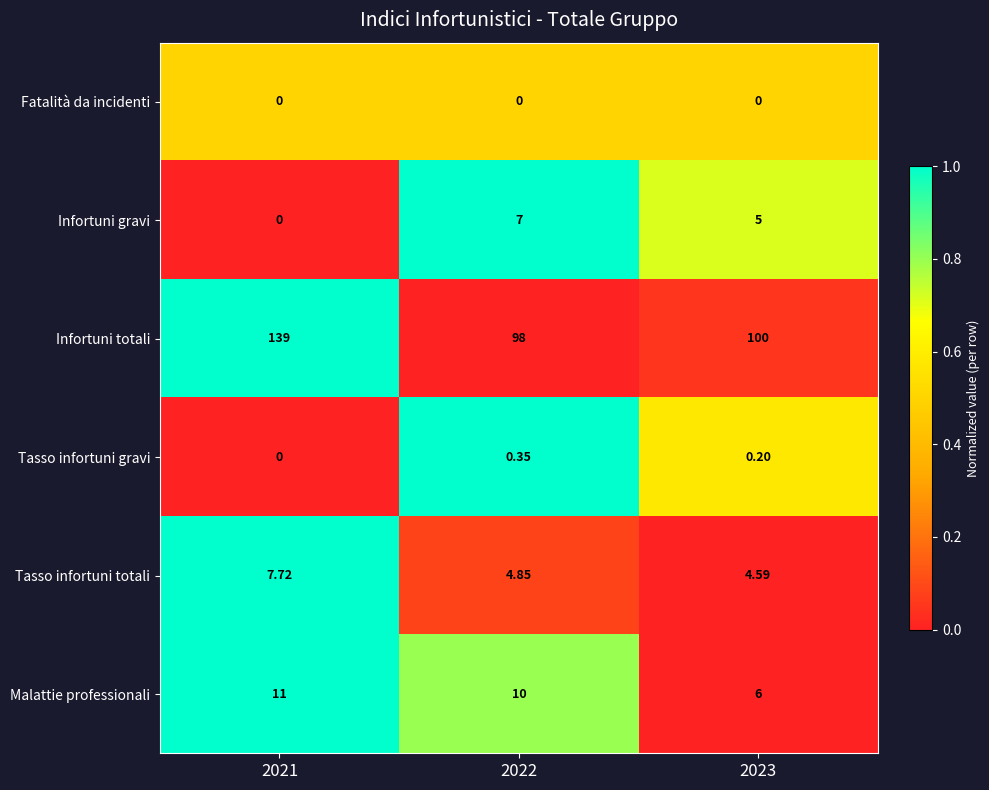

Which series has the largest total across all categories?

Infortuni totali